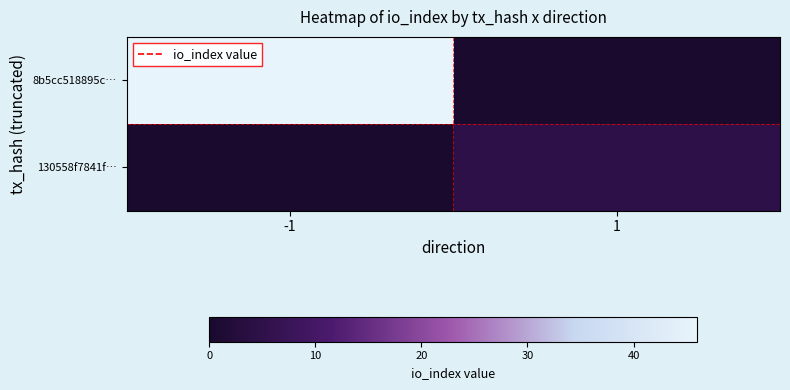

Reading right to left, transcribe all the data shown in this chart.

8b5cc518895c…: 1=0	-1=46
130558f7841f…: 1=5	-1=0